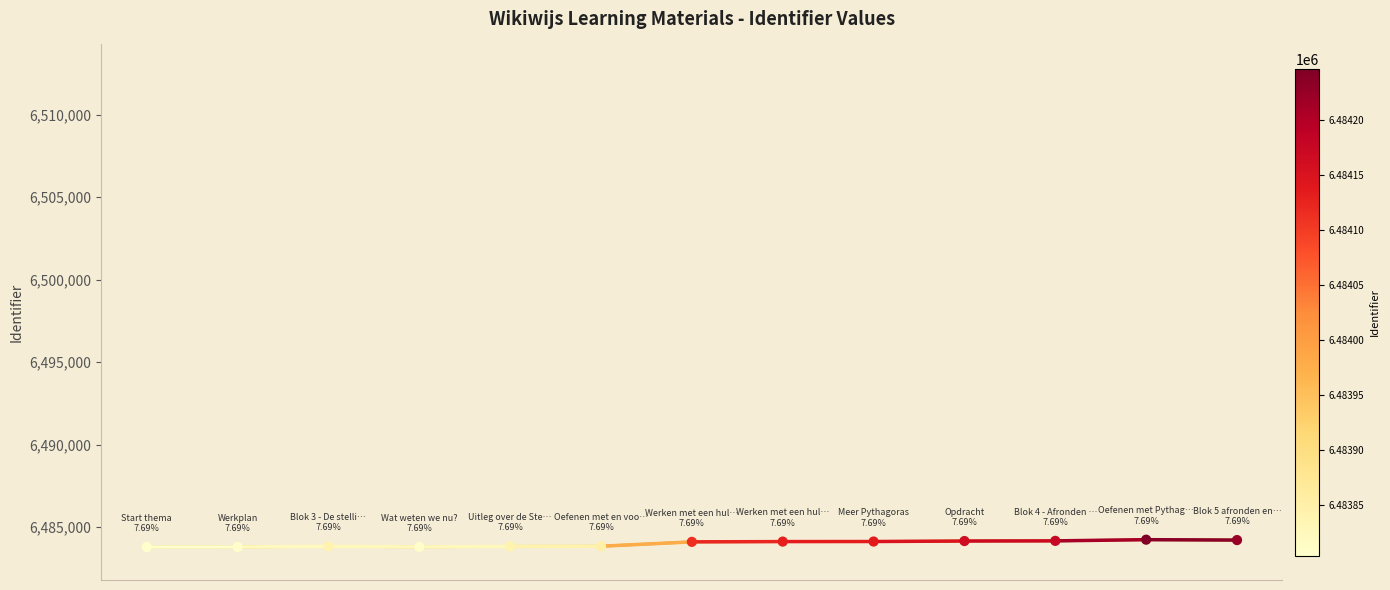

What is the smallest value displayed?

6483804